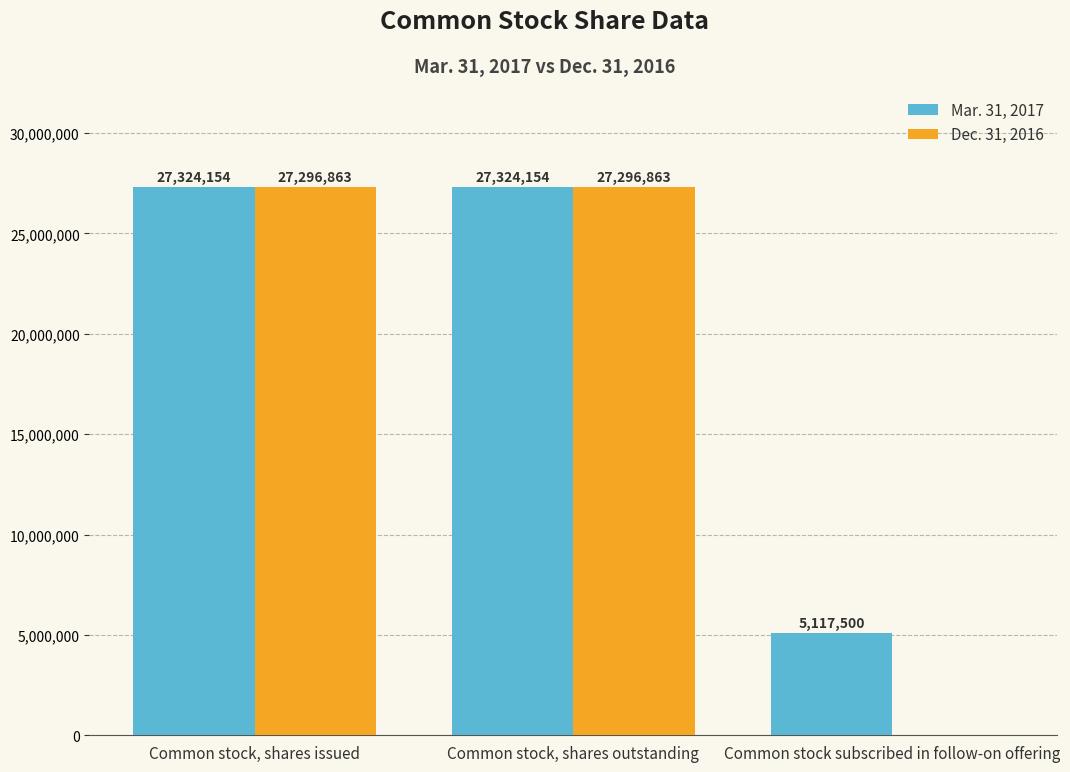

True or false: Mar. 31, 2017 has a value of 7965031 at Common stock subscribed in follow-on offering.

False